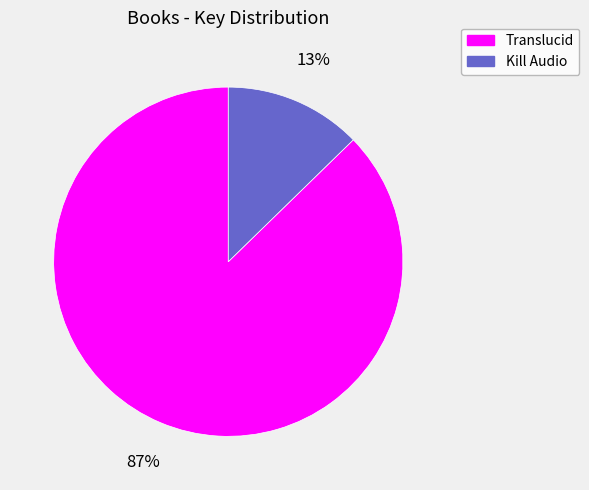

How many segments does this pie chart have?

2